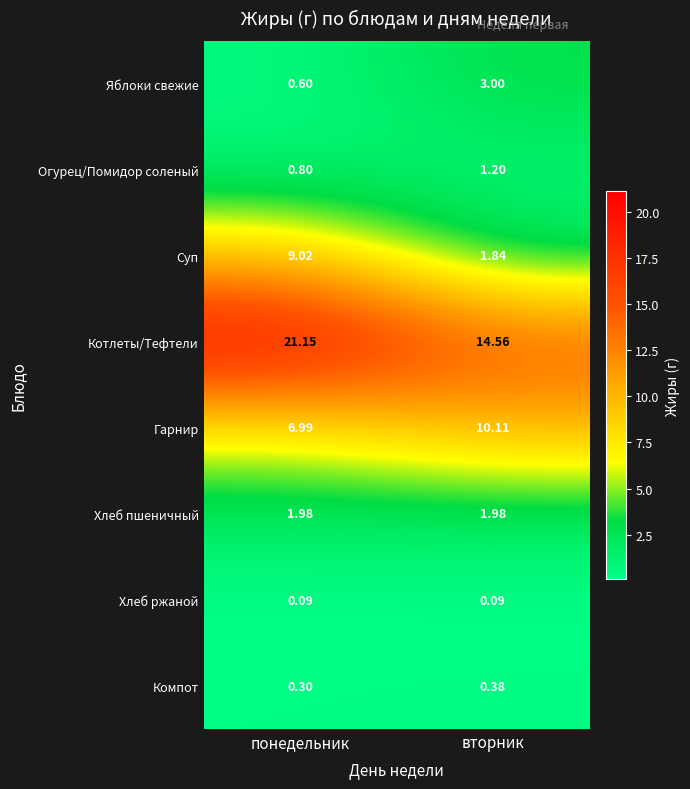

At which label does Суп reach its peak?

понедельник